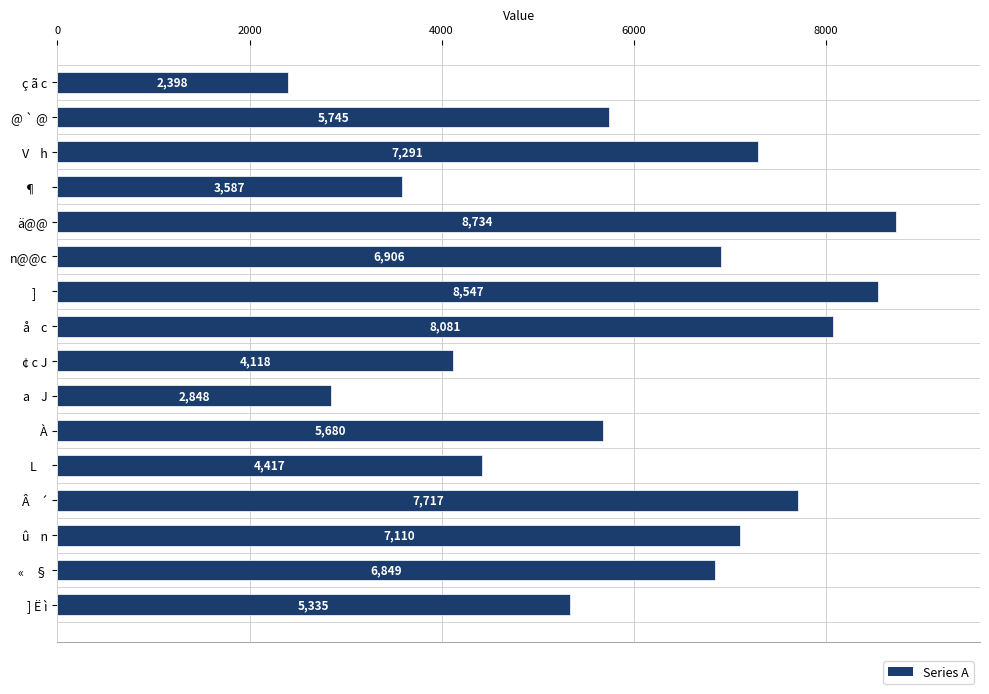

How many series are shown in this chart?

1